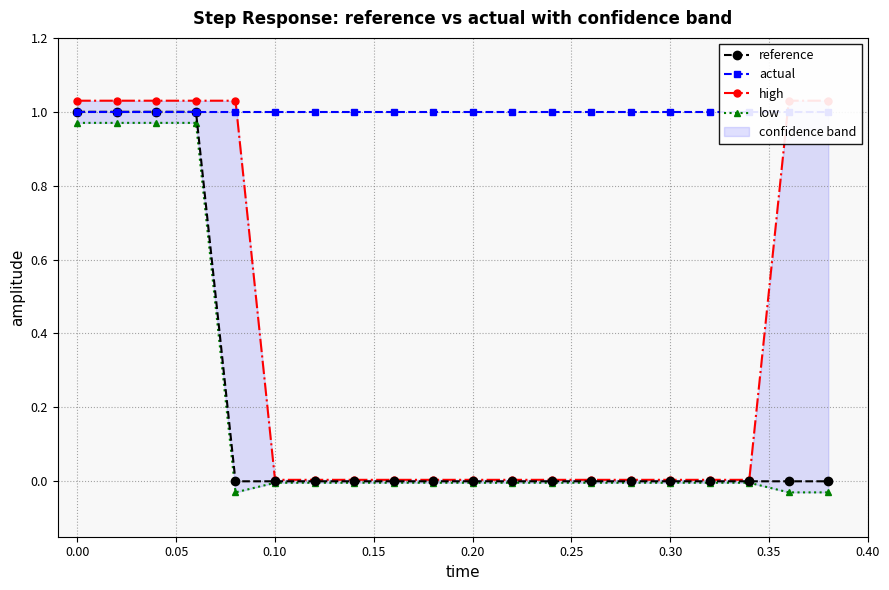

Is it true that reference equals 0 at 0.10?

True